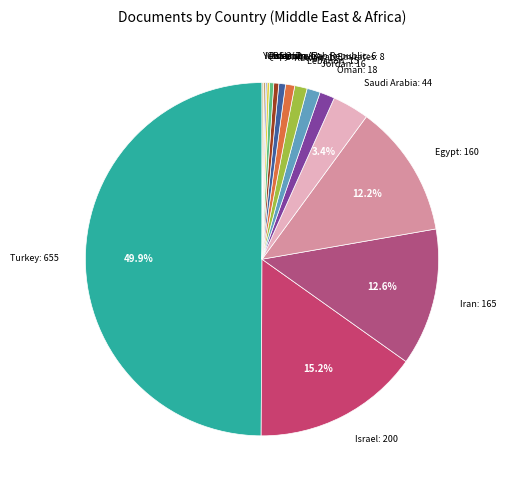

Between Turkey: 655 and Lebanon: 15, which is larger?

Turkey: 655